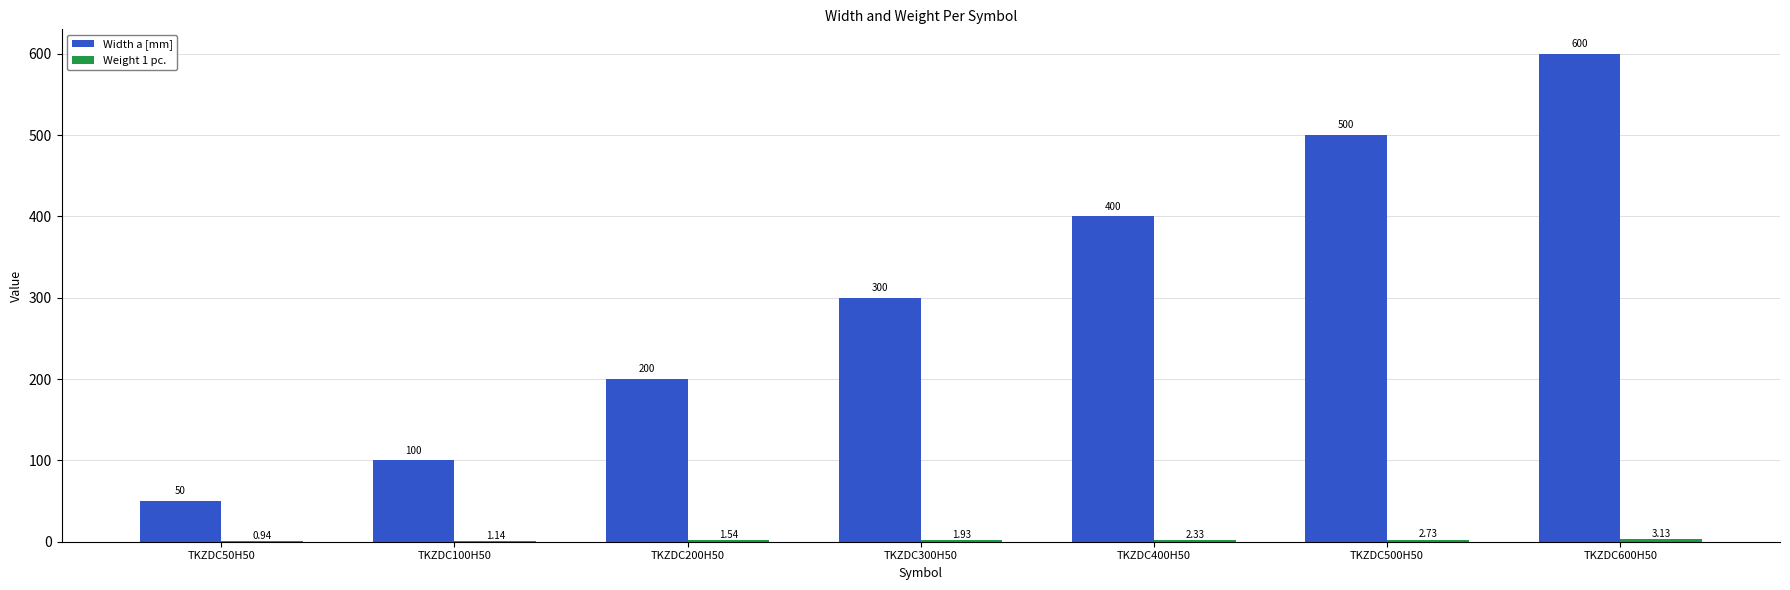

How many groups of bars are there?

7